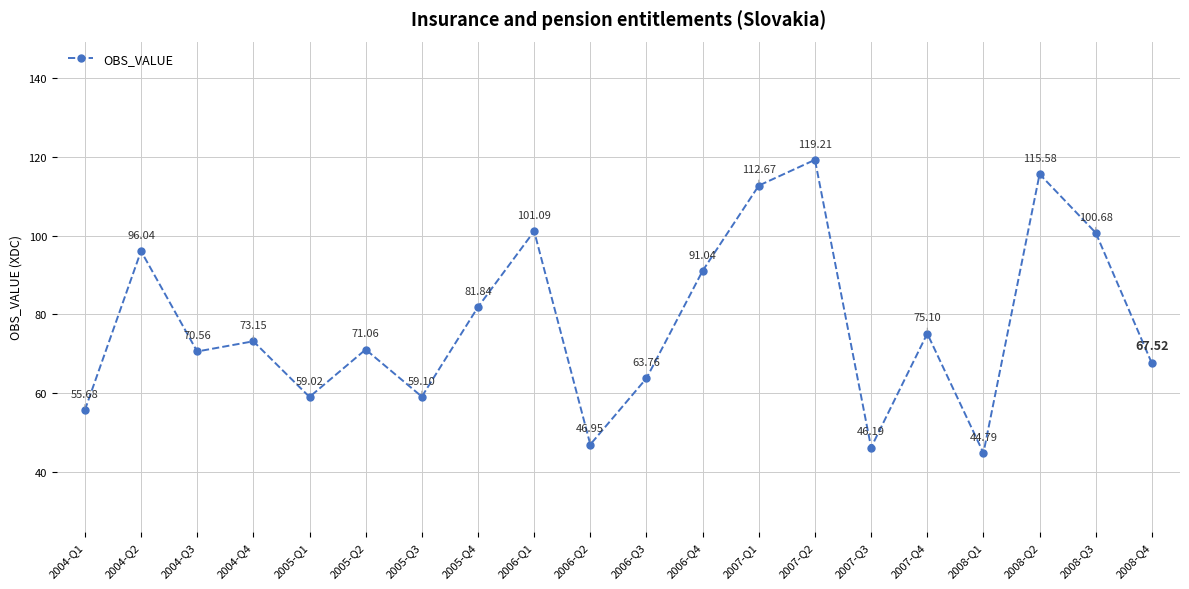

What is the change in value from 2004-Q2 to 2007-Q2?

+23.2